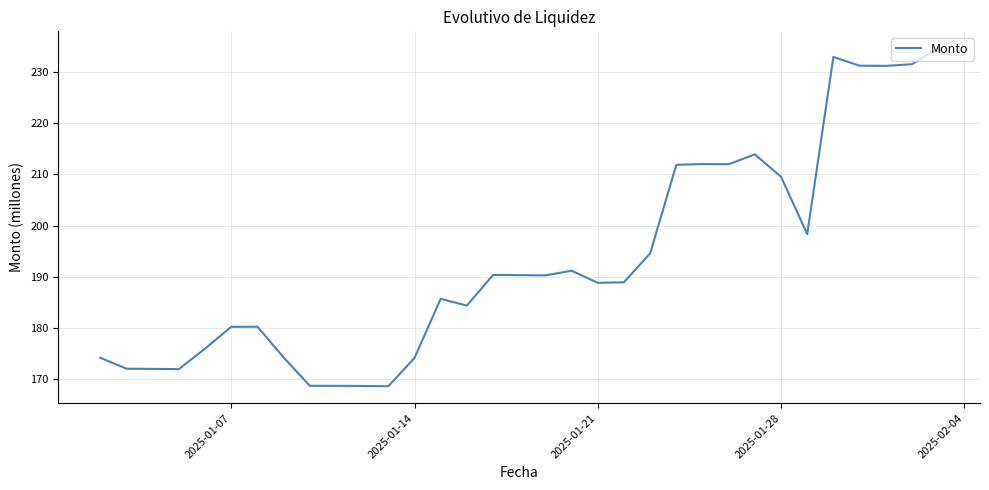

What is the smallest value displayed?

168.6